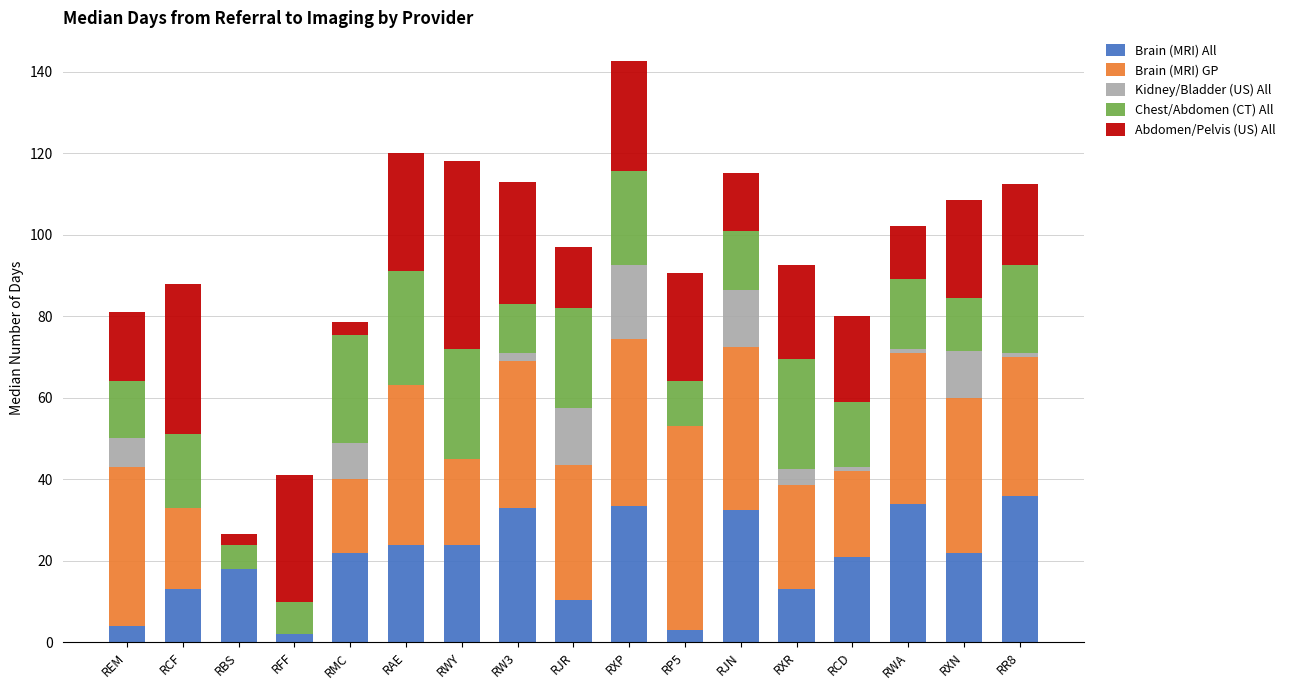

At which category is the sum across all series the highest?

RXP